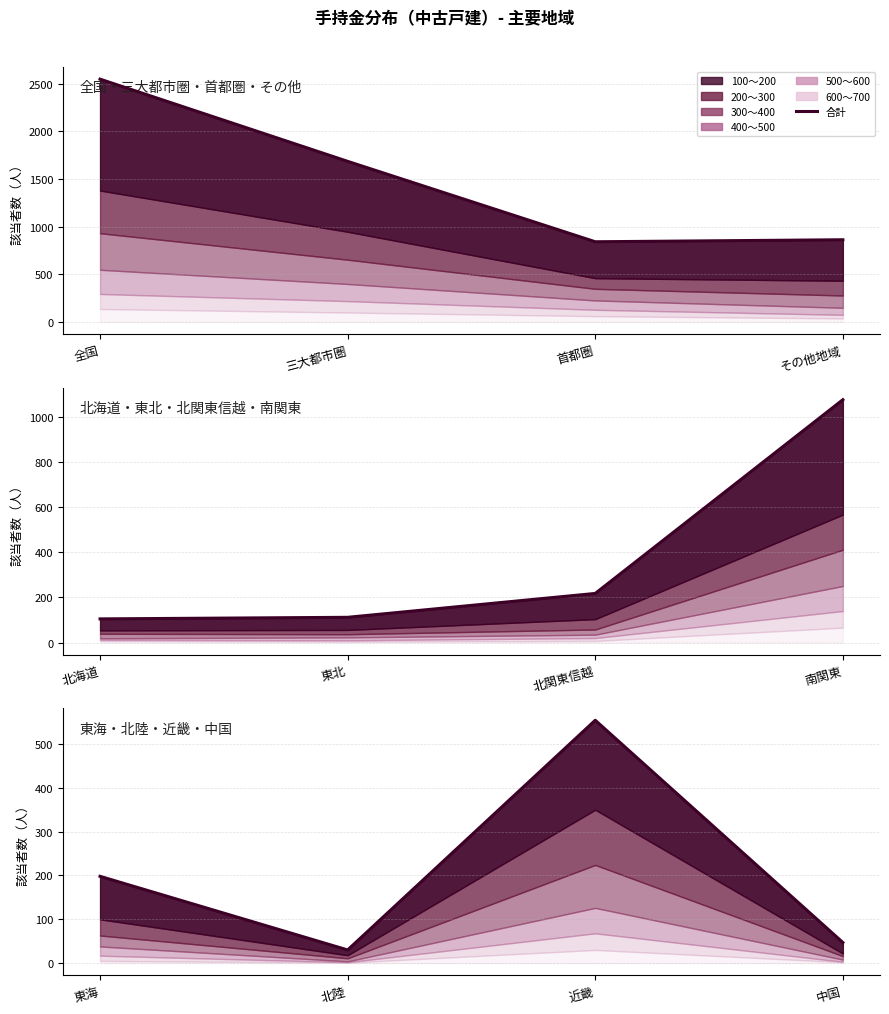

Which has a higher value, 東海 or 北陸?

東海